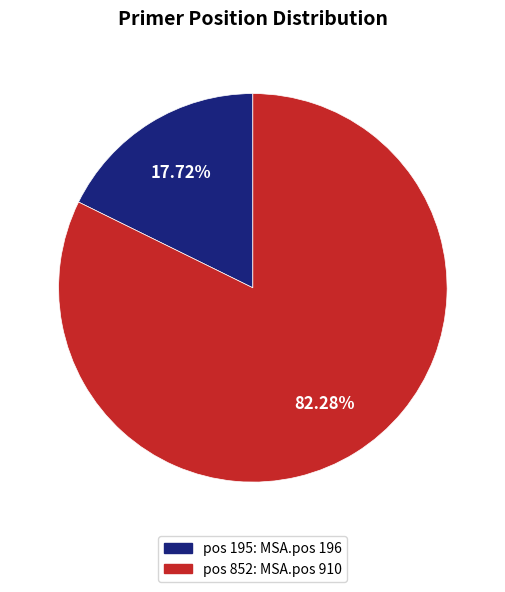

Does any single category account for the majority?

Yes